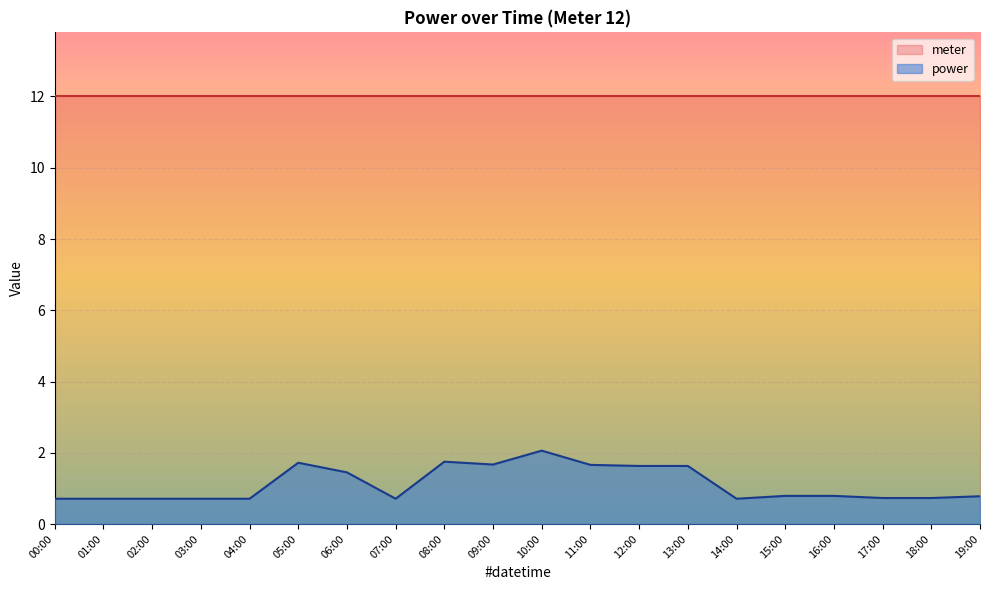

What is the smallest value displayed?

0.7